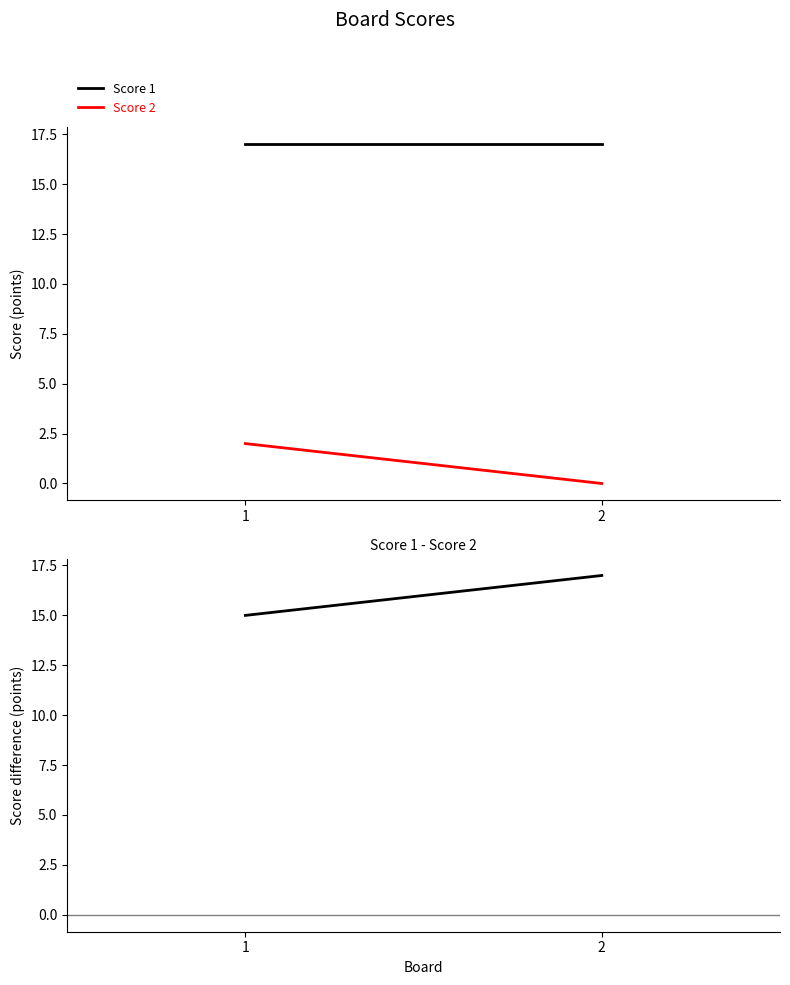

Count the number of categories in the chart.

2